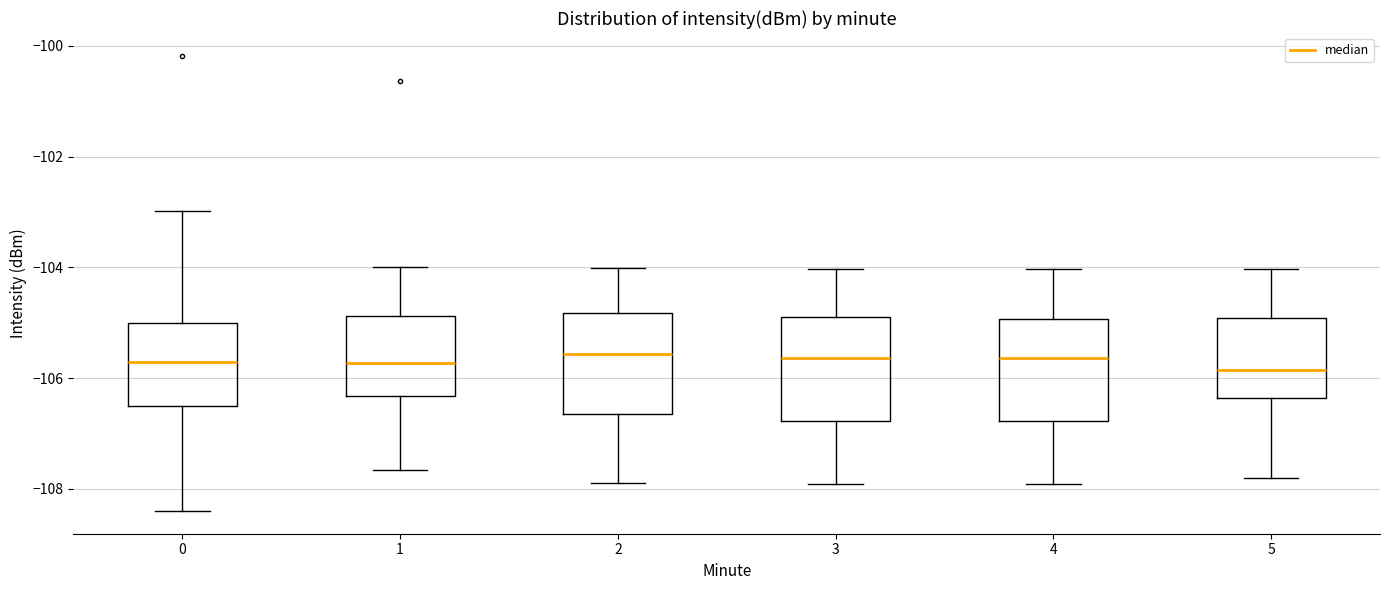

Reading left to right, transcribe this box plot: for each box, give where its median line is, the range the box spans, and where its two whiskers end, as read against the y-axis. The values are not printed on the chart, so give them approximately, as read against the axis.

0: median -105.8, box -106.6 to -105.0, whiskers -108.4 to -103.0
1: median -105.8, box -106.4 to -104.8, whiskers -107.6 to -104.0
2: median -105.6, box -106.6 to -104.8, whiskers -108.0 to -104.0
3: median -105.6, box -106.8 to -104.8, whiskers -108.0 to -104.0
4: median -105.6, box -106.8 to -105.0, whiskers -108.0 to -104.0
5: median -105.8, box -106.4 to -105.0, whiskers -107.8 to -104.0